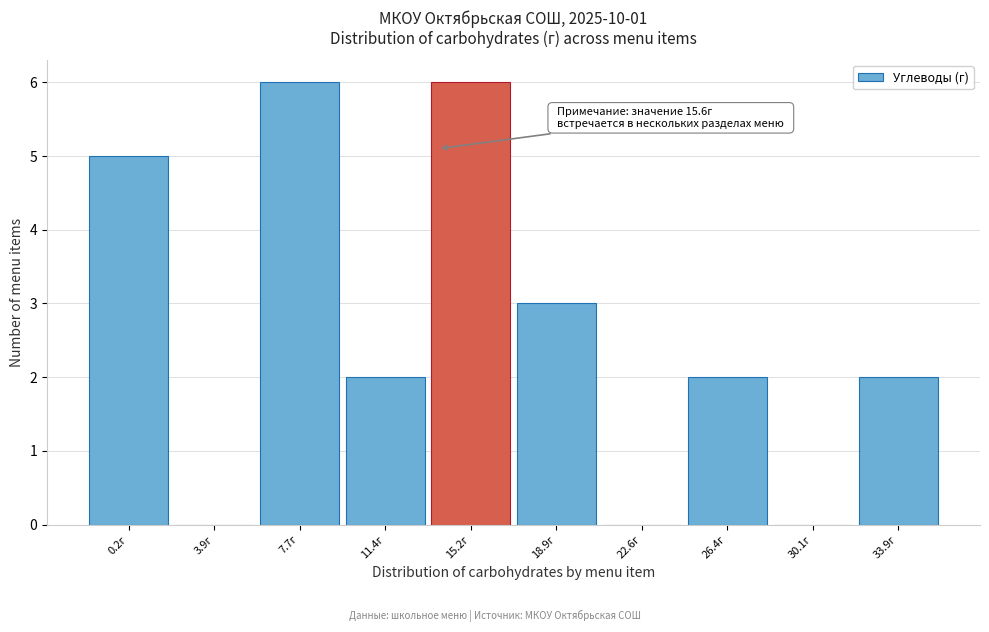

Reading left to right, what are all the values shown in this chart?

0.2г=5	3.9г=0	7.7г=6	11.4г=2	15.2г=6	18.9г=3	22.6г=0	26.4г=2	30.1г=0	33.9г=2